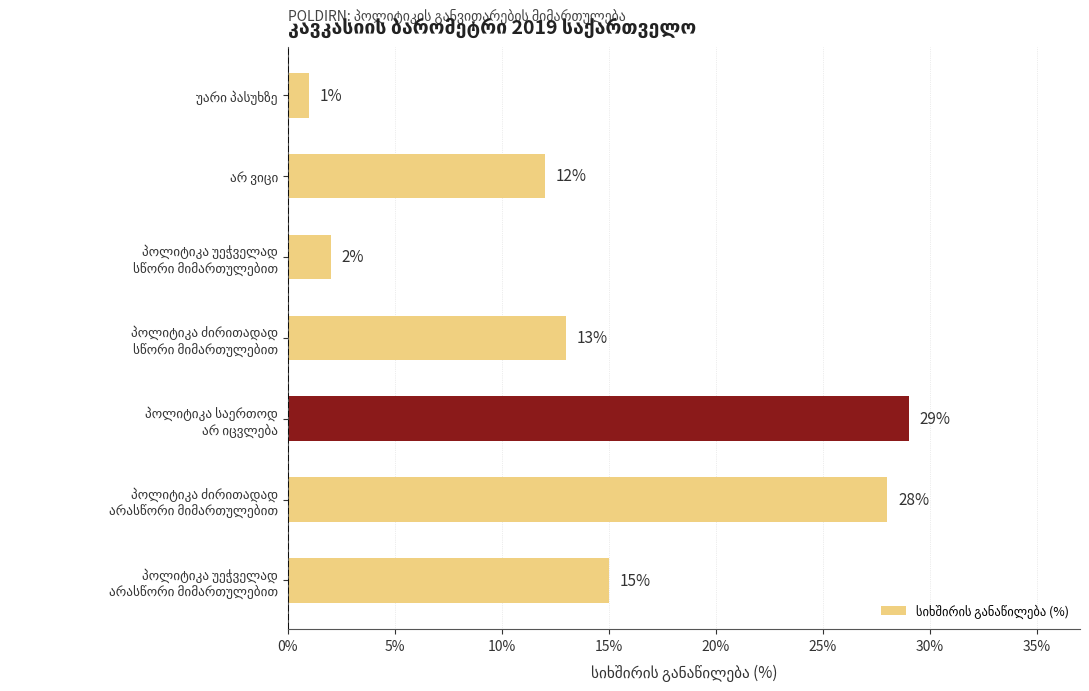

What is the difference between the second highest and minimum values?

27